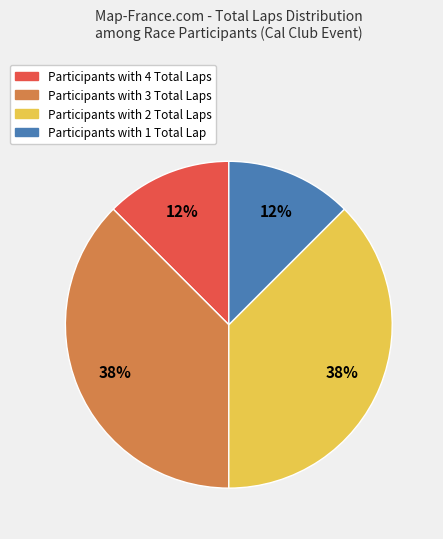

Is there a majority slice in this chart?

No